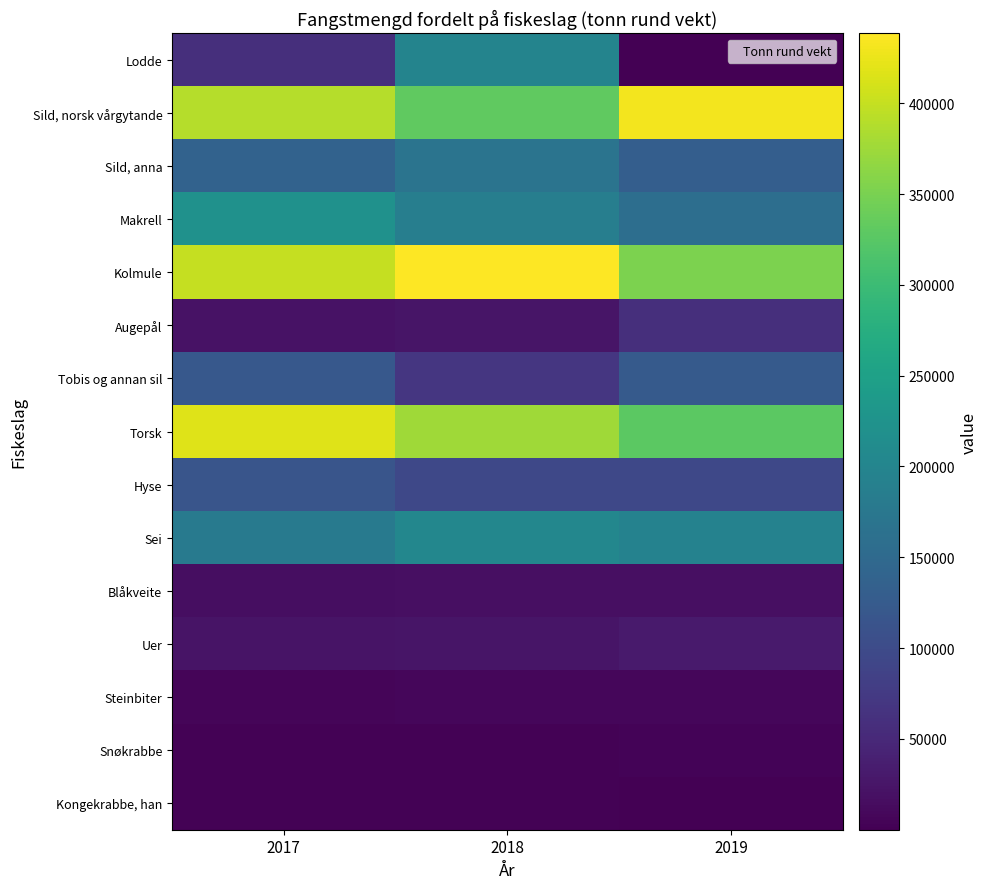

Which series changed the most between 2018 and 2019?

Lodde